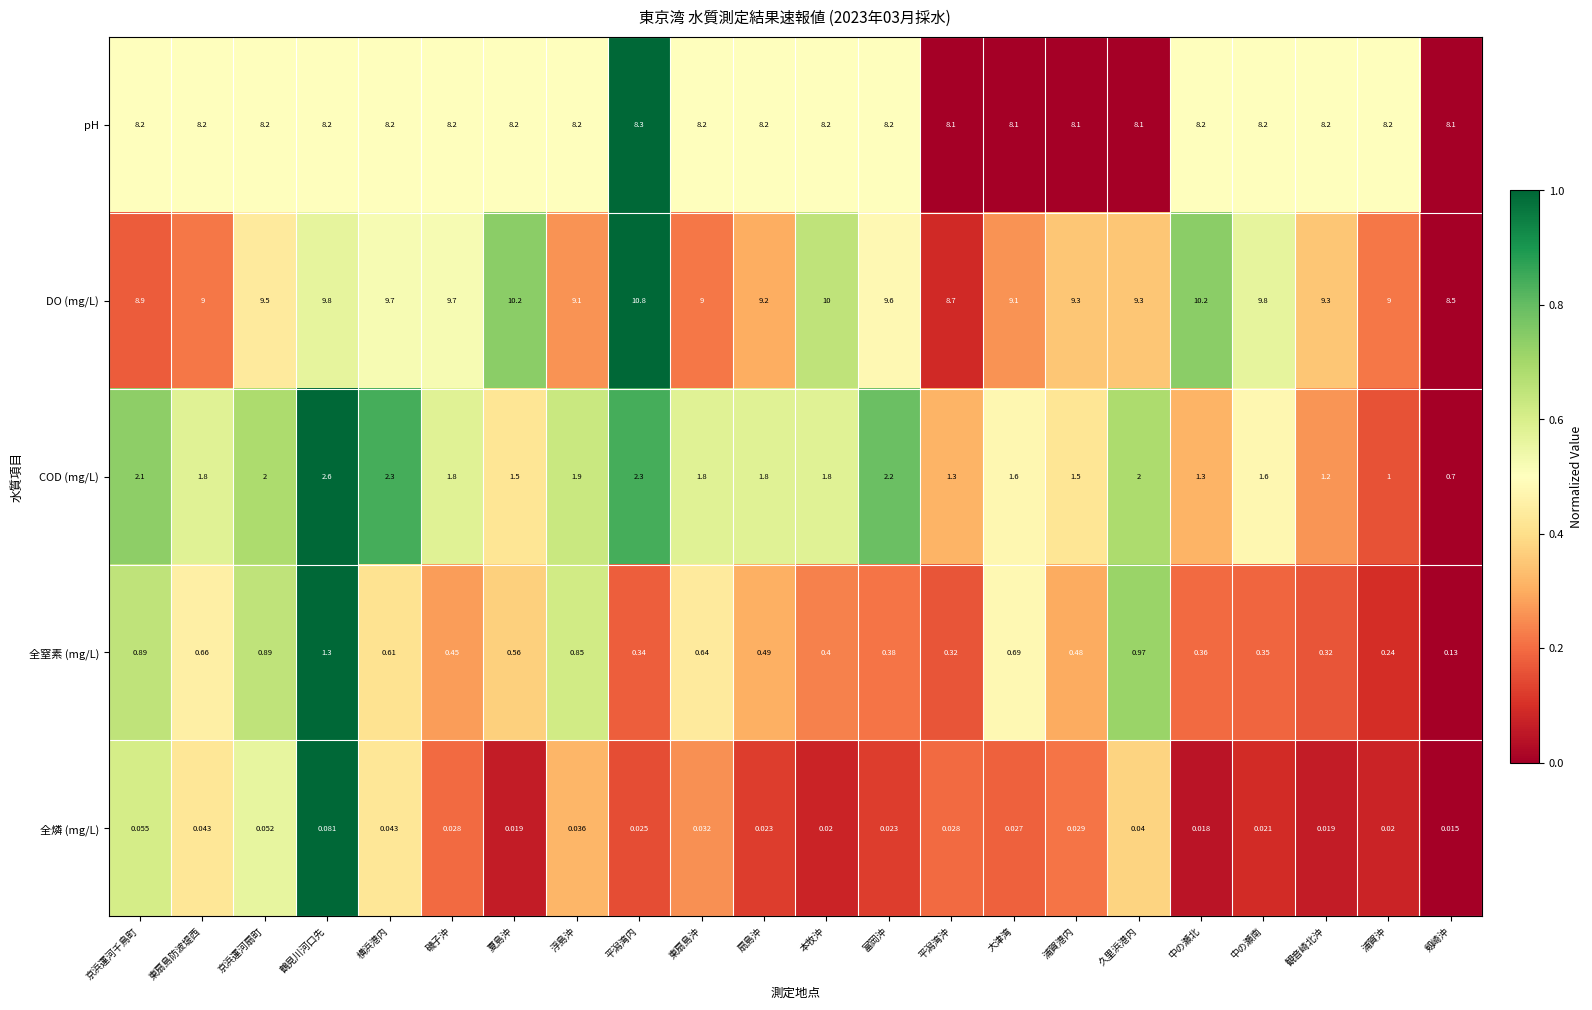

Which series has the widest spread of values?

DO (mg/L)